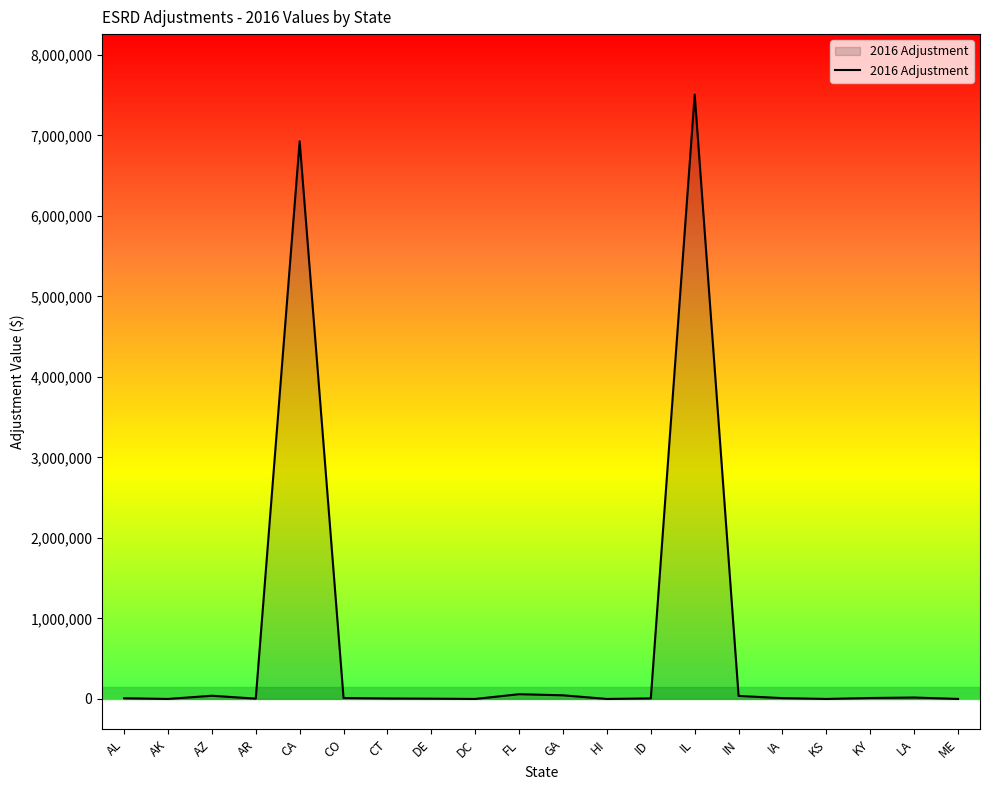

What is the maximum value shown in the chart?

7507862.0